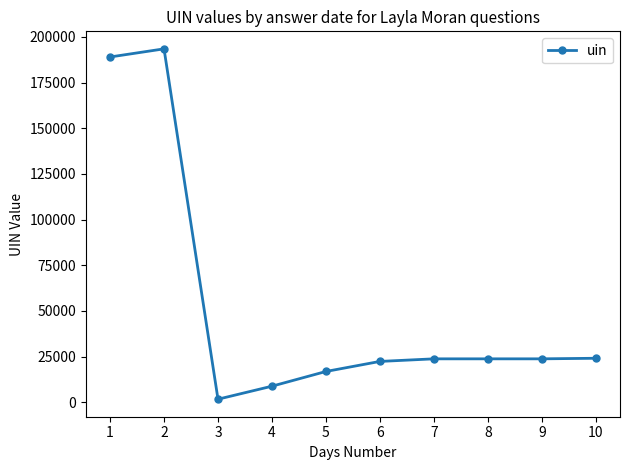

The chart shows a value of 22373 at 6. True or false?

True